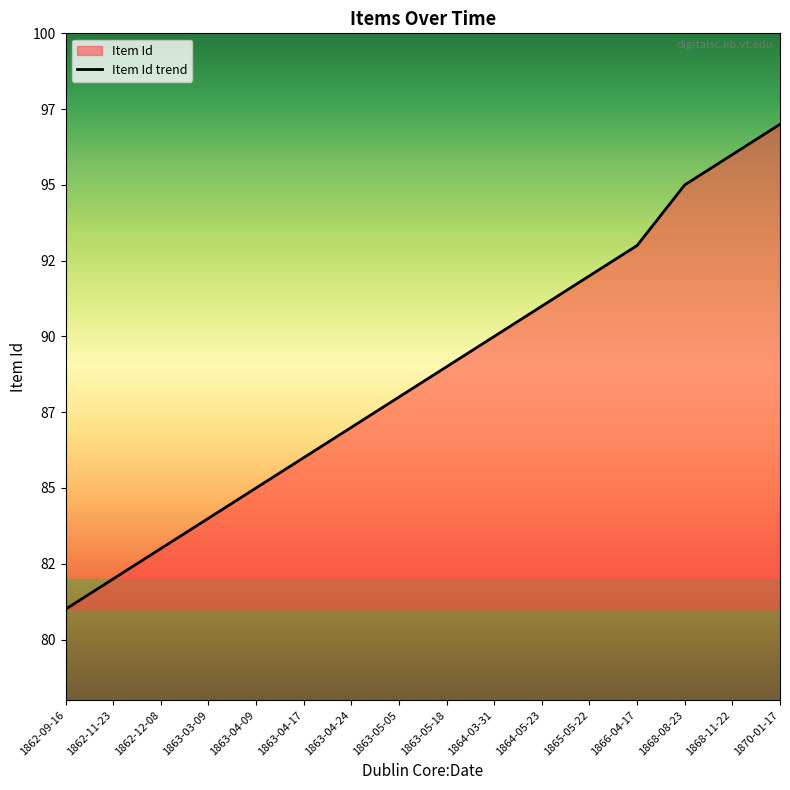

Between 1862-09-16 and 1866-04-17, which is larger?

1866-04-17